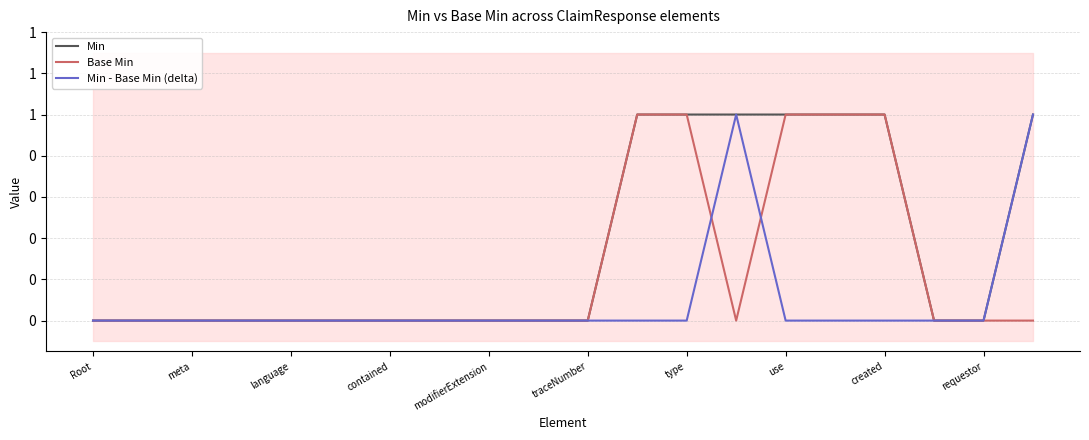

Which series has the widest spread of values?

Min